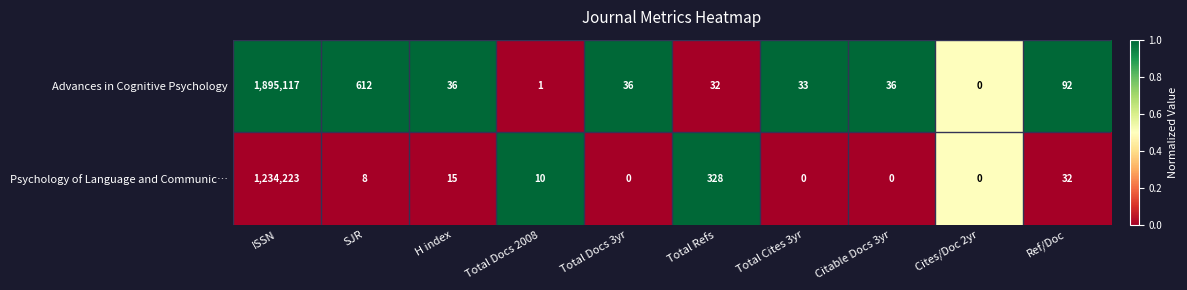

Which category has the highest value in the Advances in Cognitive Psychology series?

ISSN